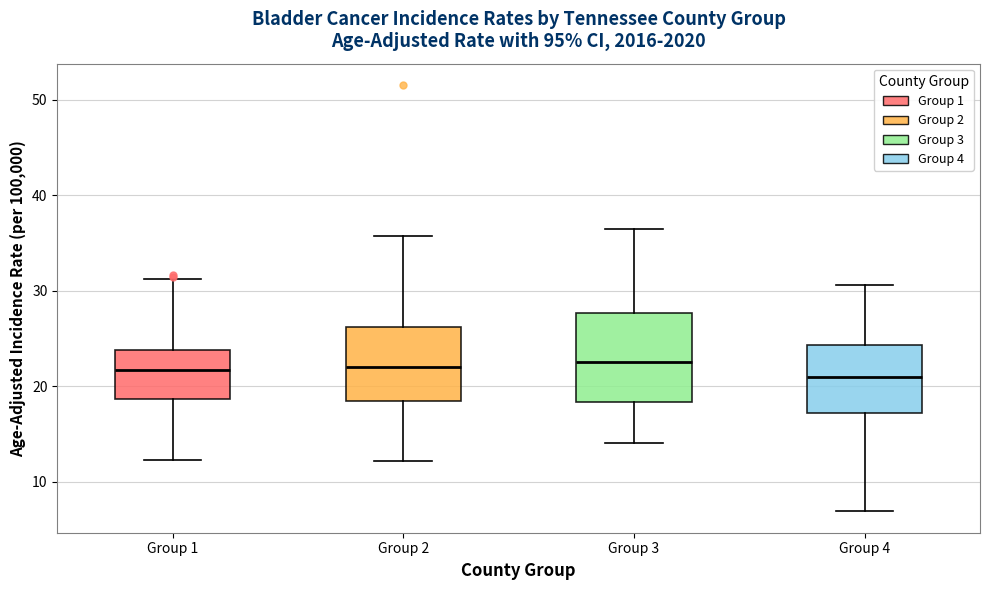

Where is the upper edge of the box for Group 1 on the y-axis? The values are not printed on the chart, so give them approximately, as read against the axis.

24